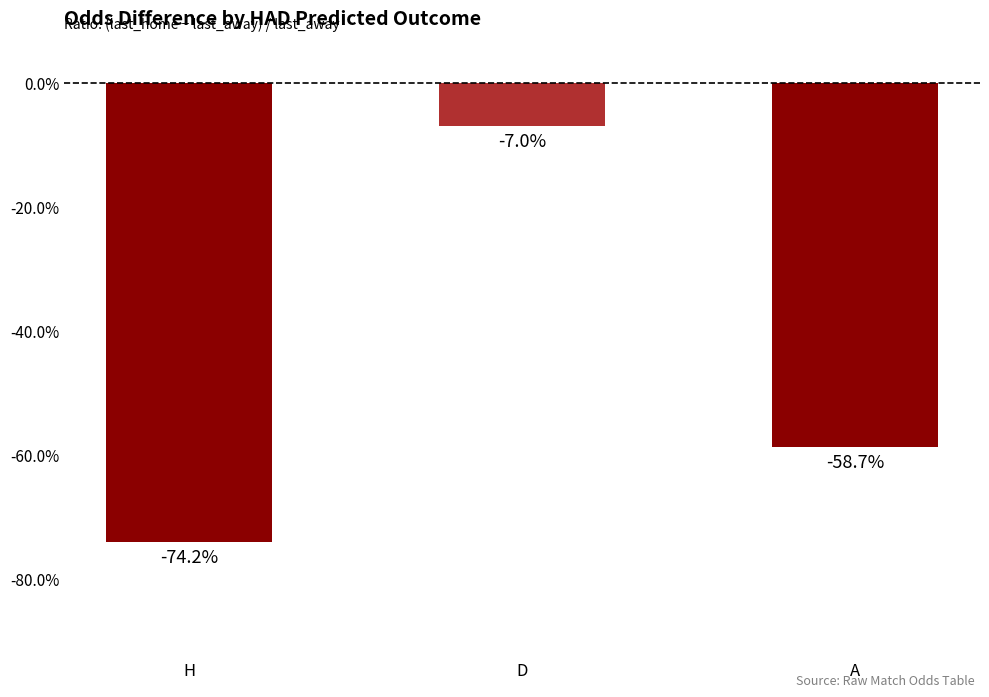

What position from the right is A?

1